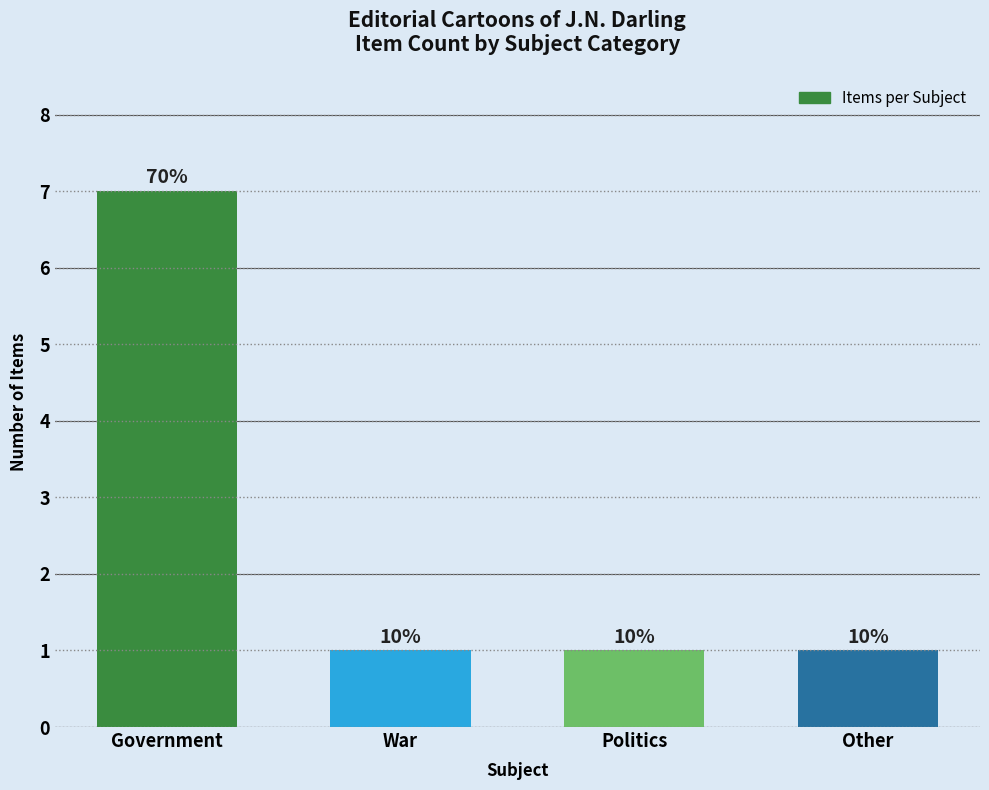

How many values are between 1 and 7?

4